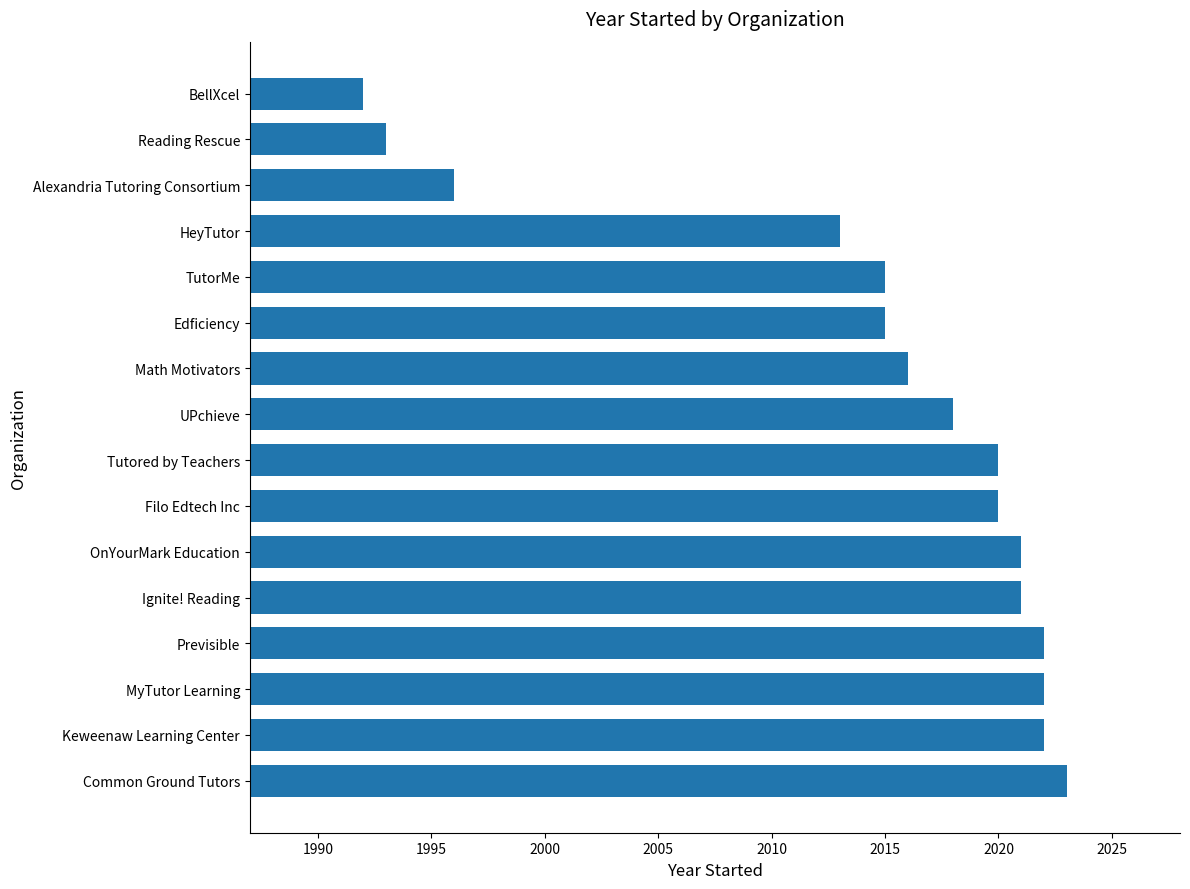

What is the maximum value shown in the chart?

2023